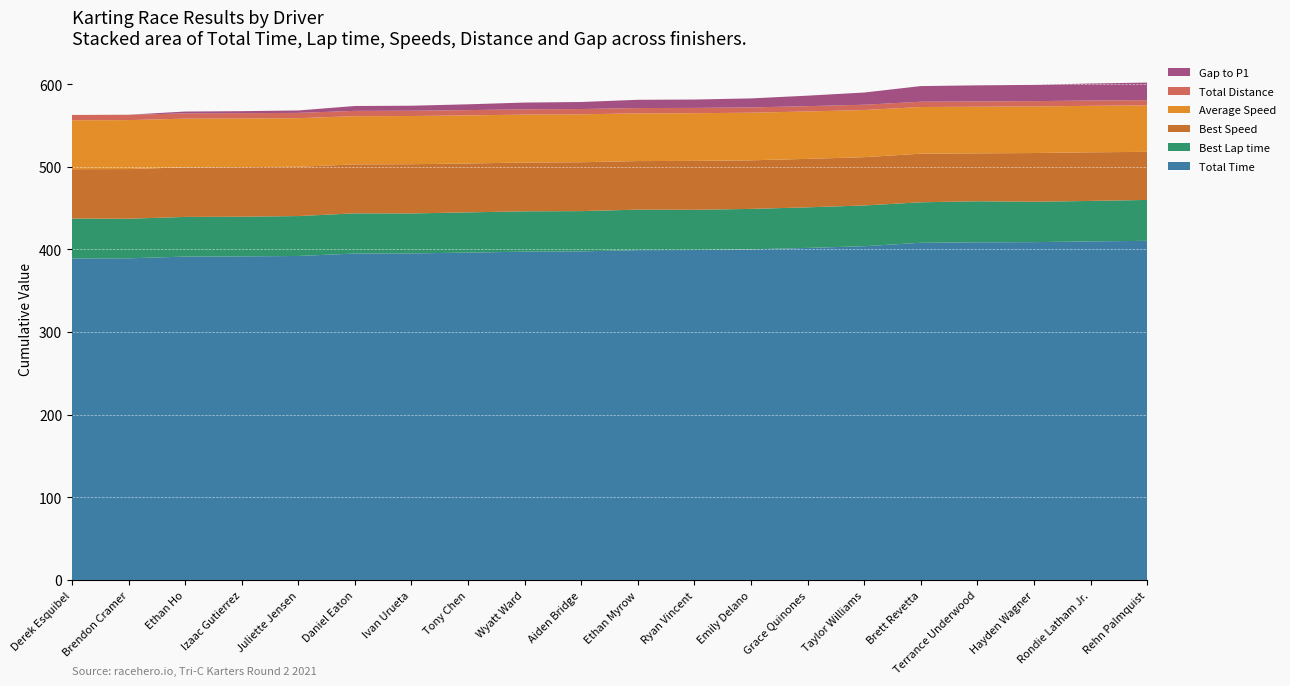

Reading left to right, what are all the values shown in this chart?

Total Time: Derek Esquibel=389.0	Brendon Cramer=389.1	Ethan Ho=391.2	Izaac Gutierrez=391.5	Juliette Jensen=392.0	Daniel Eaton=394.9	Ivan Urueta=395.1	Tony Chen=396.1	Wyatt Ward=397.2	Aiden Bridge=397.6	Ethan Myrow=399.0	Ryan Vincent=399.2	Emily Delano=399.9	Grace Quinones=401.7	Taylor Williams=403.8	Brett Revetta=408.0	Terrance Underwood=408.5	Hayden Wagner=408.7	Rondie Latham Jr.=409.6	Rehn Palmquist=410.3
Best Lap time: Derek Esquibel=48.2	Brendon Cramer=47.9	Ethan Ho=48.0	Izaac Gutierrez=48.0	Juliette Jensen=48.3	Daniel Eaton=48.6	Ivan Urueta=48.4	Tony Chen=48.7	Wyatt Ward=48.8	Aiden Bridge=48.7	Ethan Myrow=49.0	Ryan Vincent=48.7	Emily Delano=49.0	Grace Quinones=49.1	Taylor Williams=49.3	Brett Revetta=49.0	Terrance Underwood=49.7	Hayden Wagner=48.9	Rondie Latham Jr.=49.0	Rehn Palmquist=49.5
Best Speed: Derek Esquibel=59.7	Brendon Cramer=60.1	Ethan Ho=60.0	Izaac Gutierrez=60.0	Juliette Jensen=59.6	Daniel Eaton=59.3	Ivan Urueta=59.6	Tony Chen=59.1	Wyatt Ward=59.0	Aiden Bridge=59.1	Ethan Myrow=58.8	Ryan Vincent=59.1	Emily Delano=58.8	Grace Quinones=58.6	Taylor Williams=58.4	Brett Revetta=58.8	Terrance Underwood=58.0	Hayden Wagner=59.0	Rondie Latham Jr.=58.8	Rehn Palmquist=58.2
Average Speed: Derek Esquibel=59.2	Brendon Cramer=59.2	Ethan Ho=58.9	Izaac Gutierrez=58.9	Juliette Jensen=58.8	Daniel Eaton=58.3	Ivan Urueta=58.3	Tony Chen=58.2	Wyatt Ward=58.0	Aiden Bridge=58.0	Ethan Myrow=57.7	Ryan Vincent=57.7	Emily Delano=57.6	Grace Quinones=57.3	Taylor Williams=57.1	Brett Revetta=56.5	Terrance Underwood=56.4	Hayden Wagner=56.4	Rondie Latham Jr.=56.2	Rehn Palmquist=56.2
Total Distance: Derek Esquibel=6.4	Brendon Cramer=6.4	Ethan Ho=6.4	Izaac Gutierrez=6.4	Juliette Jensen=6.4	Daniel Eaton=6.4	Ivan Urueta=6.4	Tony Chen=6.4	Wyatt Ward=6.4	Aiden Bridge=6.4	Ethan Myrow=6.4	Ryan Vincent=6.4	Emily Delano=6.4	Grace Quinones=6.4	Taylor Williams=6.4	Brett Revetta=6.4	Terrance Underwood=6.4	Hayden Wagner=6.4	Rondie Latham Jr.=6.4	Rehn Palmquist=6.4
Gap to P1: Derek Esquibel=0.0	Brendon Cramer=0.1	Ethan Ho=2.2	Izaac Gutierrez=2.5	Juliette Jensen=3.0	Daniel Eaton=5.9	Ivan Urueta=6.1	Tony Chen=7.0	Wyatt Ward=8.2	Aiden Bridge=8.5	Ethan Myrow=10.0	Ryan Vincent=10.1	Emily Delano=10.9	Grace Quinones=12.7	Taylor Williams=14.8	Brett Revetta=18.9	Terrance Underwood=19.5	Hayden Wagner=19.7	Rondie Latham Jr.=20.6	Rehn Palmquist=21.3